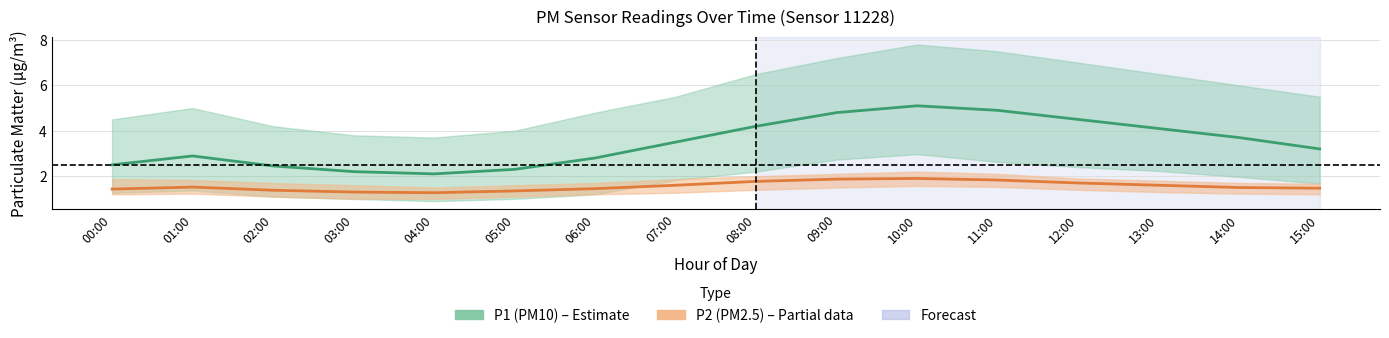

Is this an area chart (filled region under the line)?

No